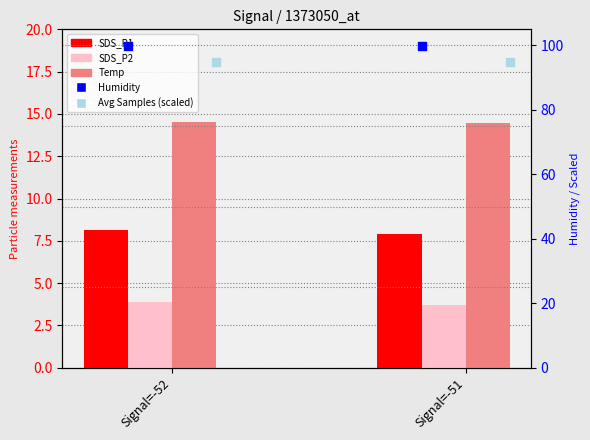

What are all the series names shown in the legend?

SDS_P1, SDS_P2, Temp, Humidity, Avg Samples (scaled)